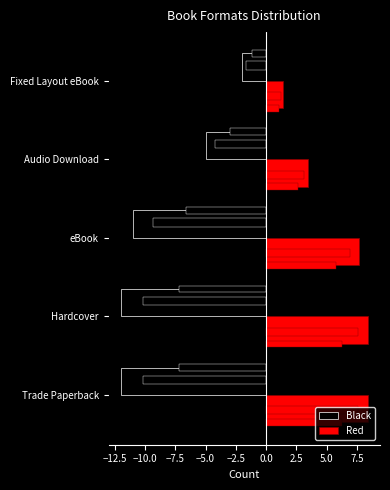

Which series has the largest total across all categories?

Red